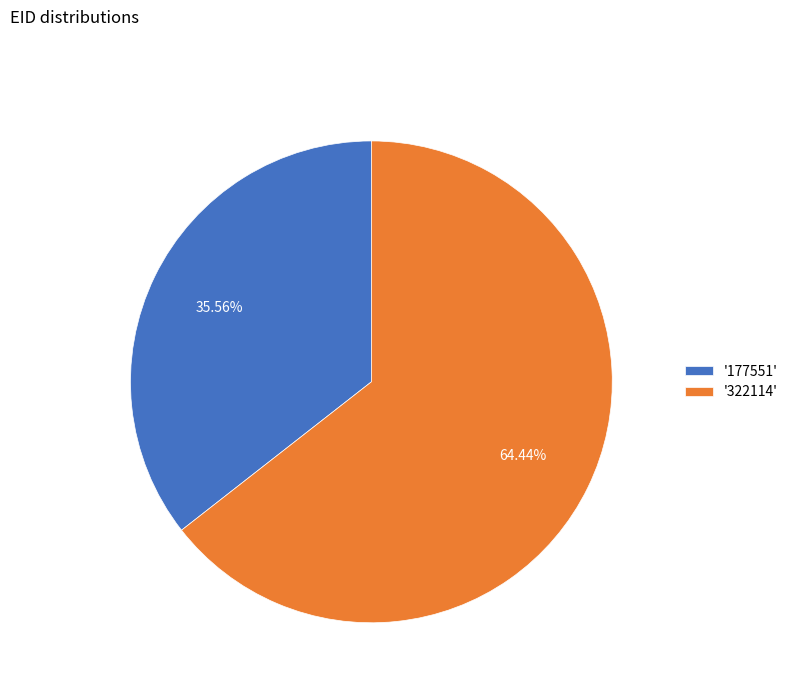

What is the ratio of the value at '177551' to the value at '322114'?

0.6